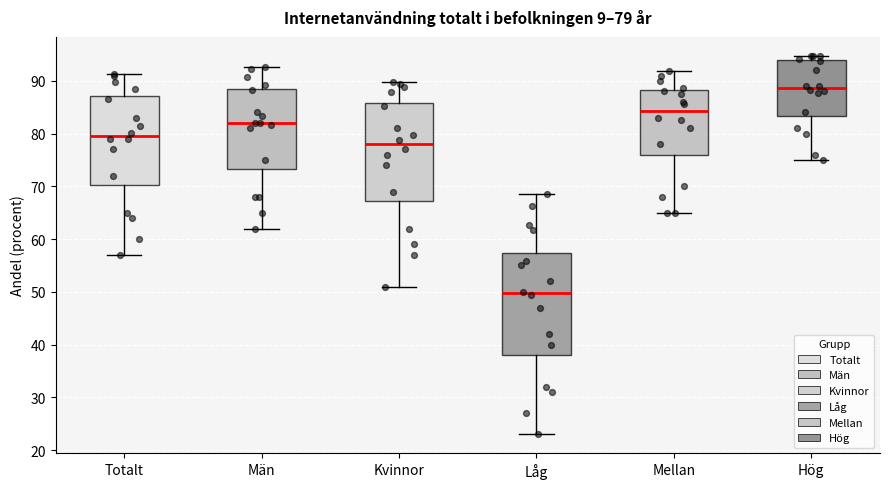

Which box's median line is the lowest?

Låg